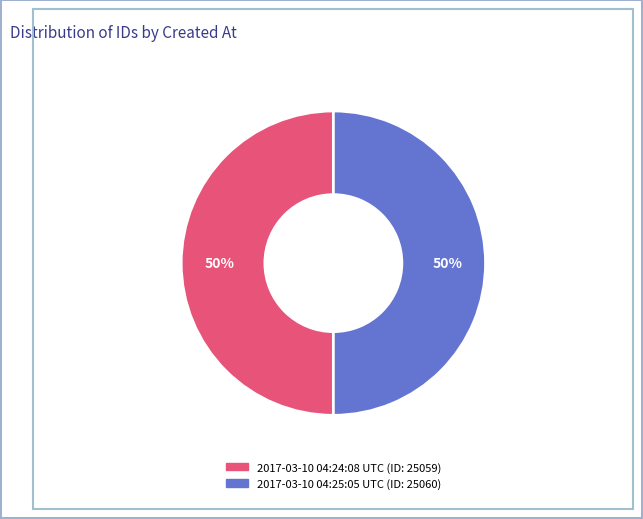

To the nearest percent, what is the combined percentage of 2017-03-10 04:24:08 UTC and 2017-03-10 04:25:05 UTC?

100%